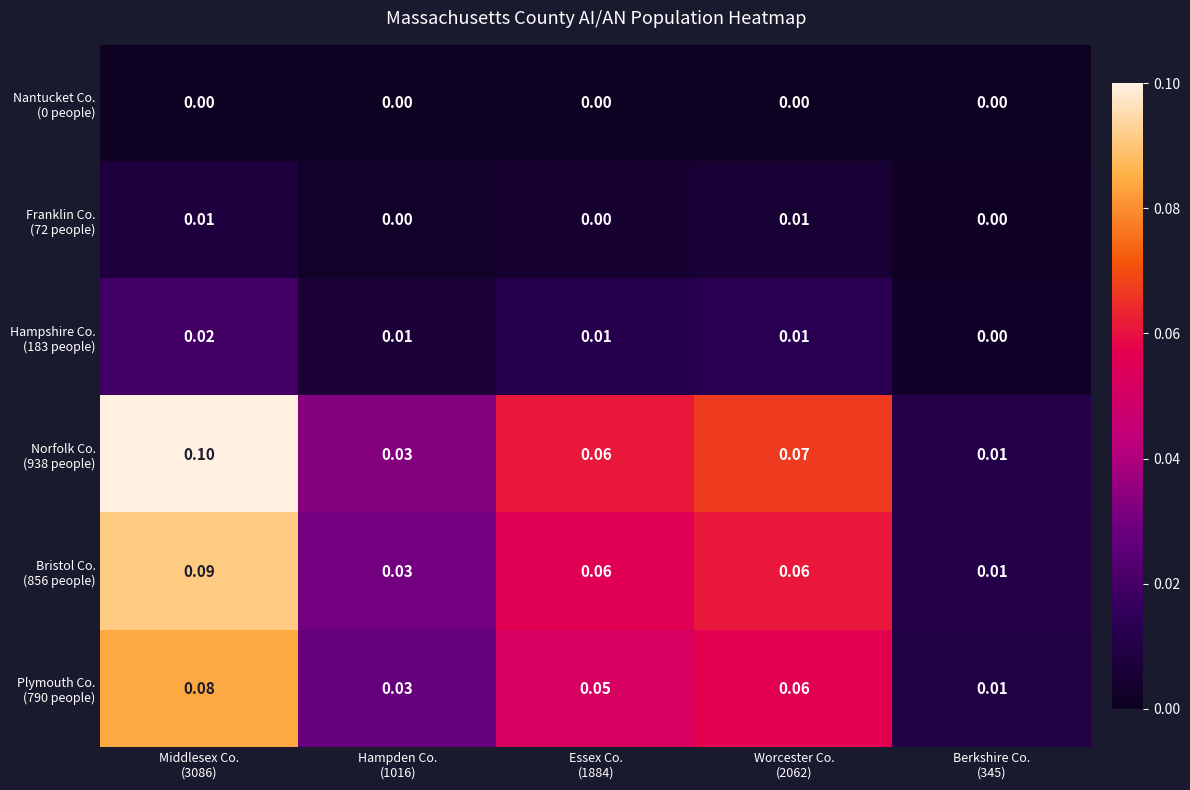

At which category is the sum across all series the highest?

Middlesex Co.
(3086)